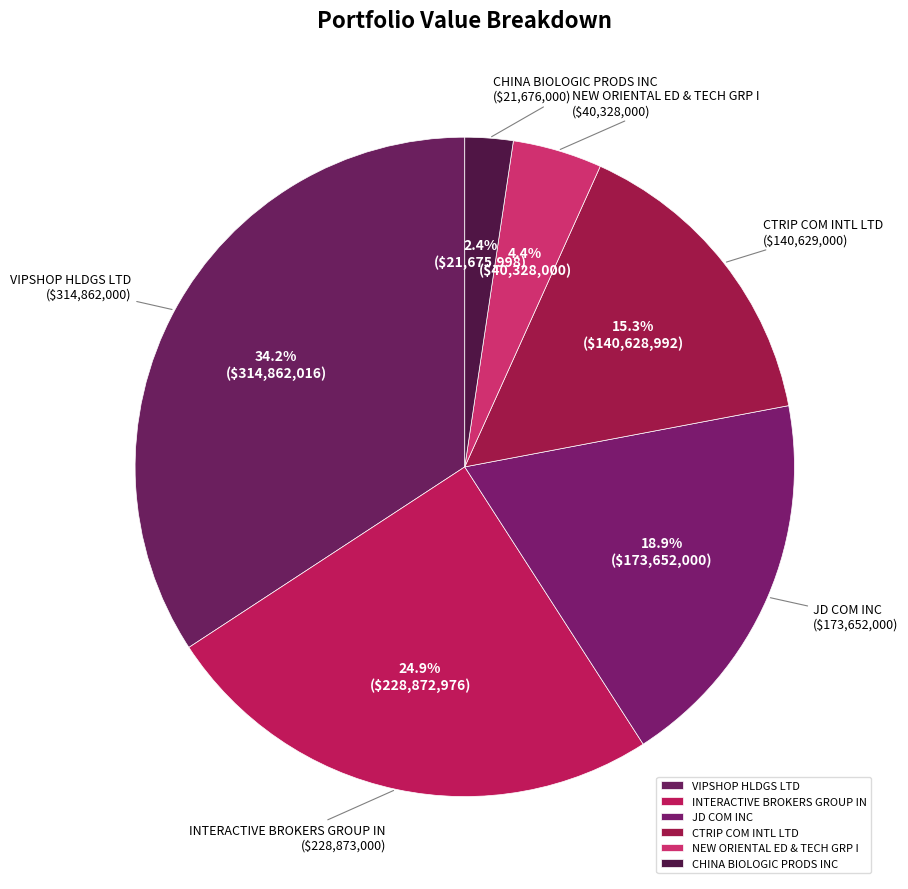

Does CHINA BIOLOGIC PRODS INC represent more than half of the total?

No